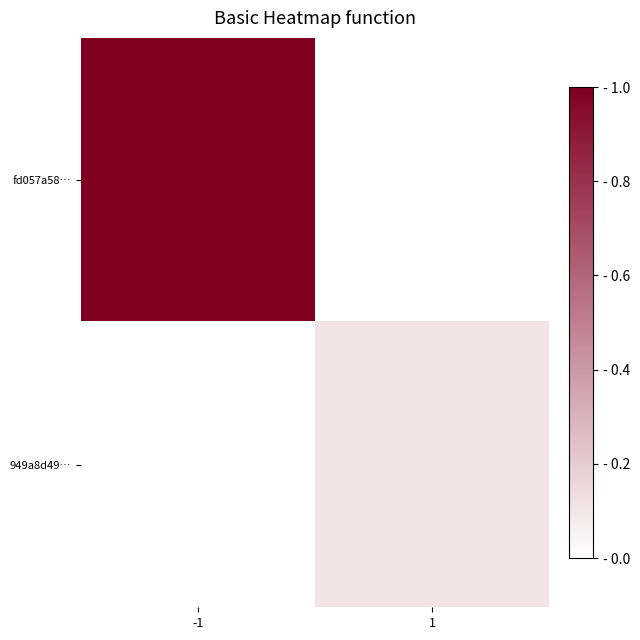

Reading left to right, list all the values displayed in this chart.

fd057a58…: -1=1.0	1=0.0
949a8d49…: -1=0.0	1=0.1